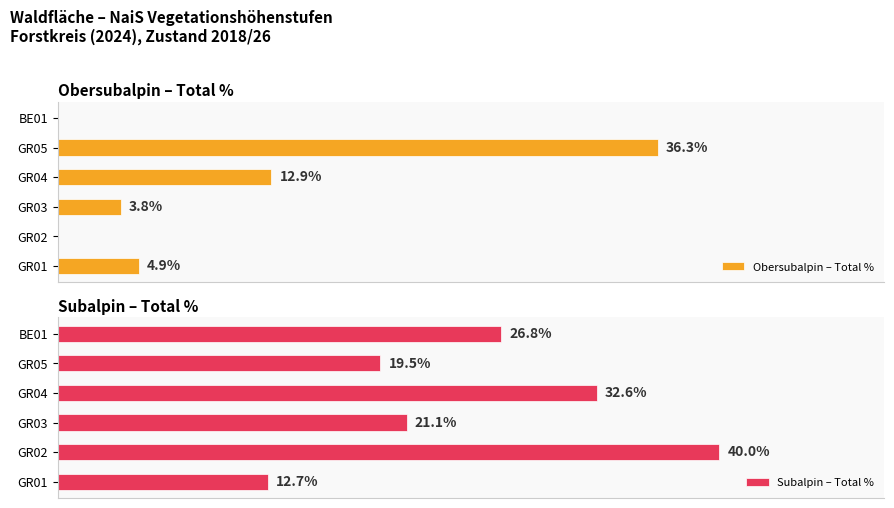

Are the bars grouped side by side (vs. stacked)?

Yes